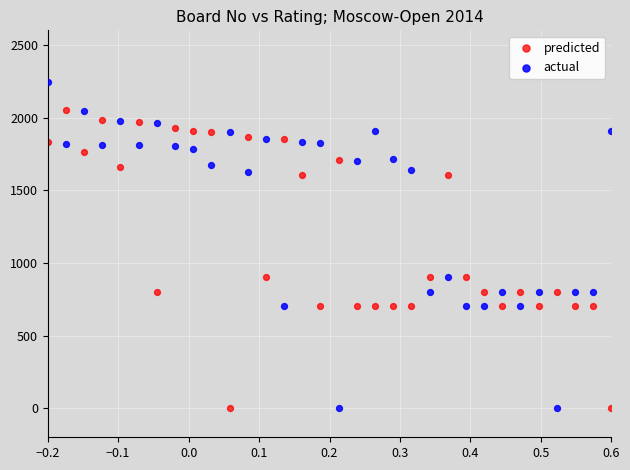

Which series has the largest Y range (max minus min)?

actual